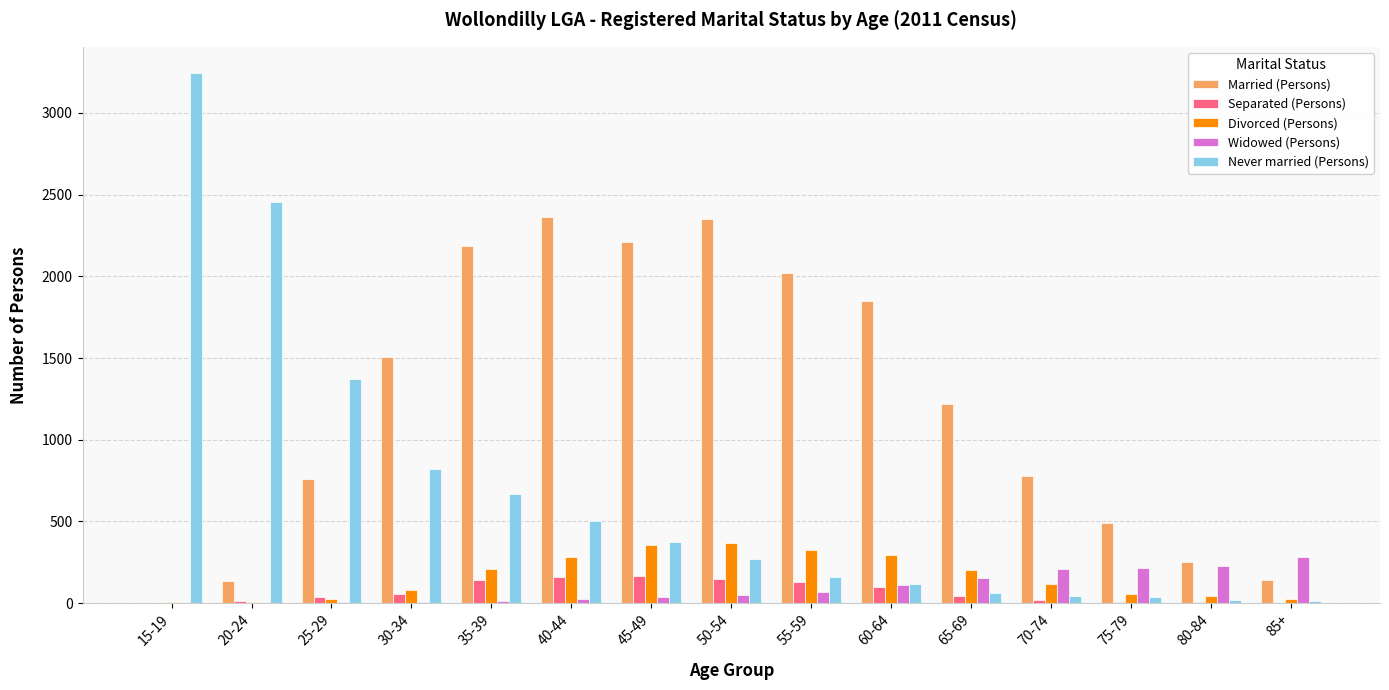

What is the highest value of the Separated (Persons) series?

167